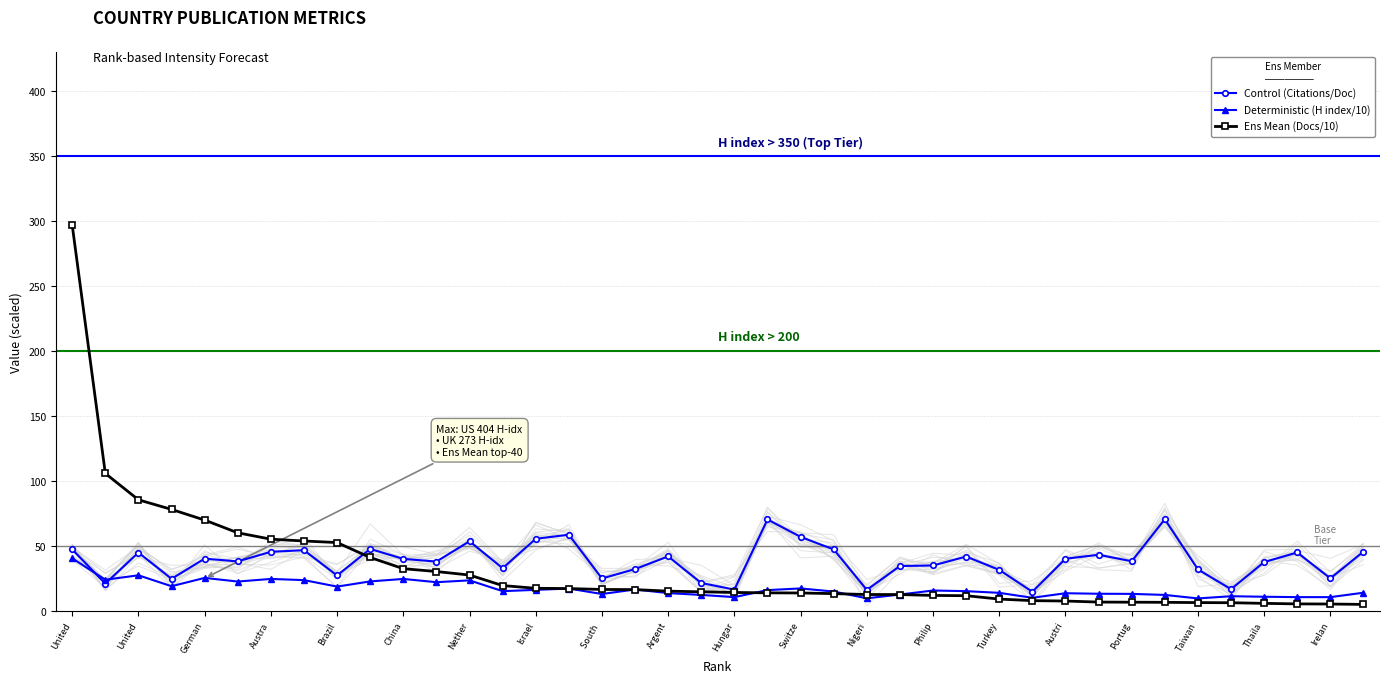

True or false: Ens Mean (Docs/10) has a value of 22.7 at Irelan.

False